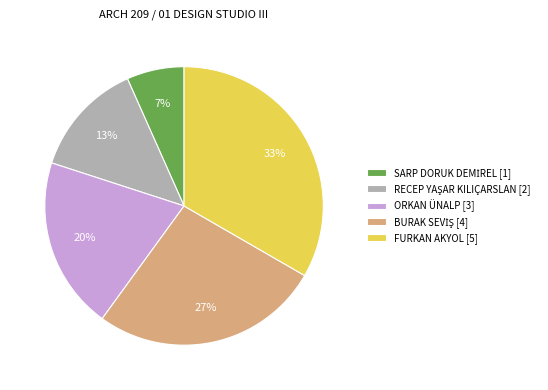

To the nearest percent, what portion does FURKAN AKYOL [5] represent?

33%